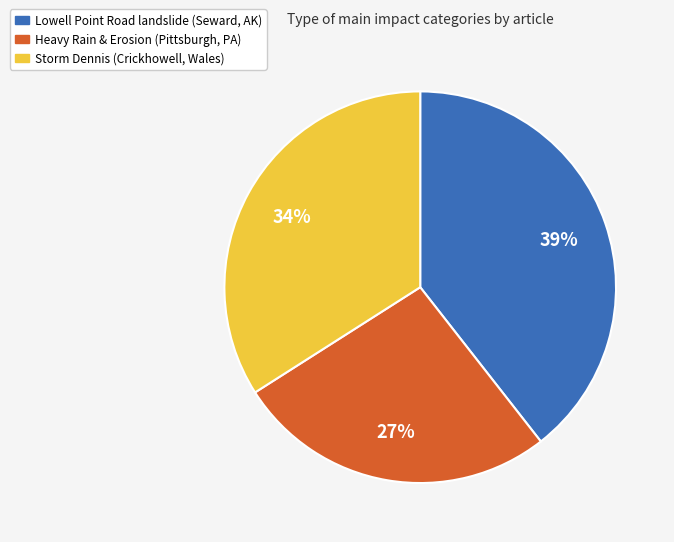

Does Storm Dennis (Crickhowell, Wales) account for over 50% of the chart?

No